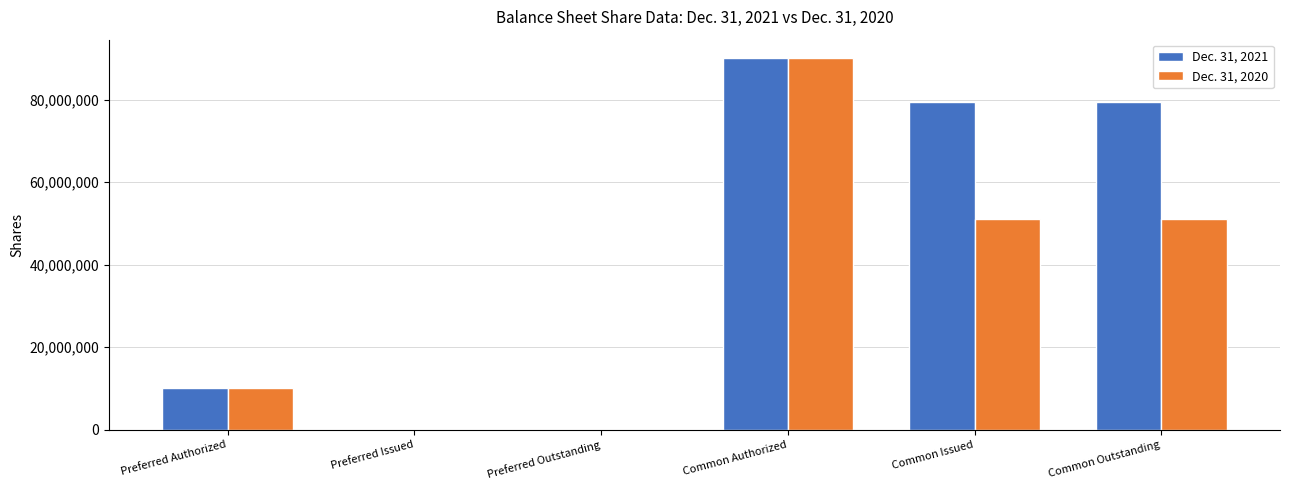

Which series changed the most between Preferred Issued and Common Issued?

Dec. 31, 2021